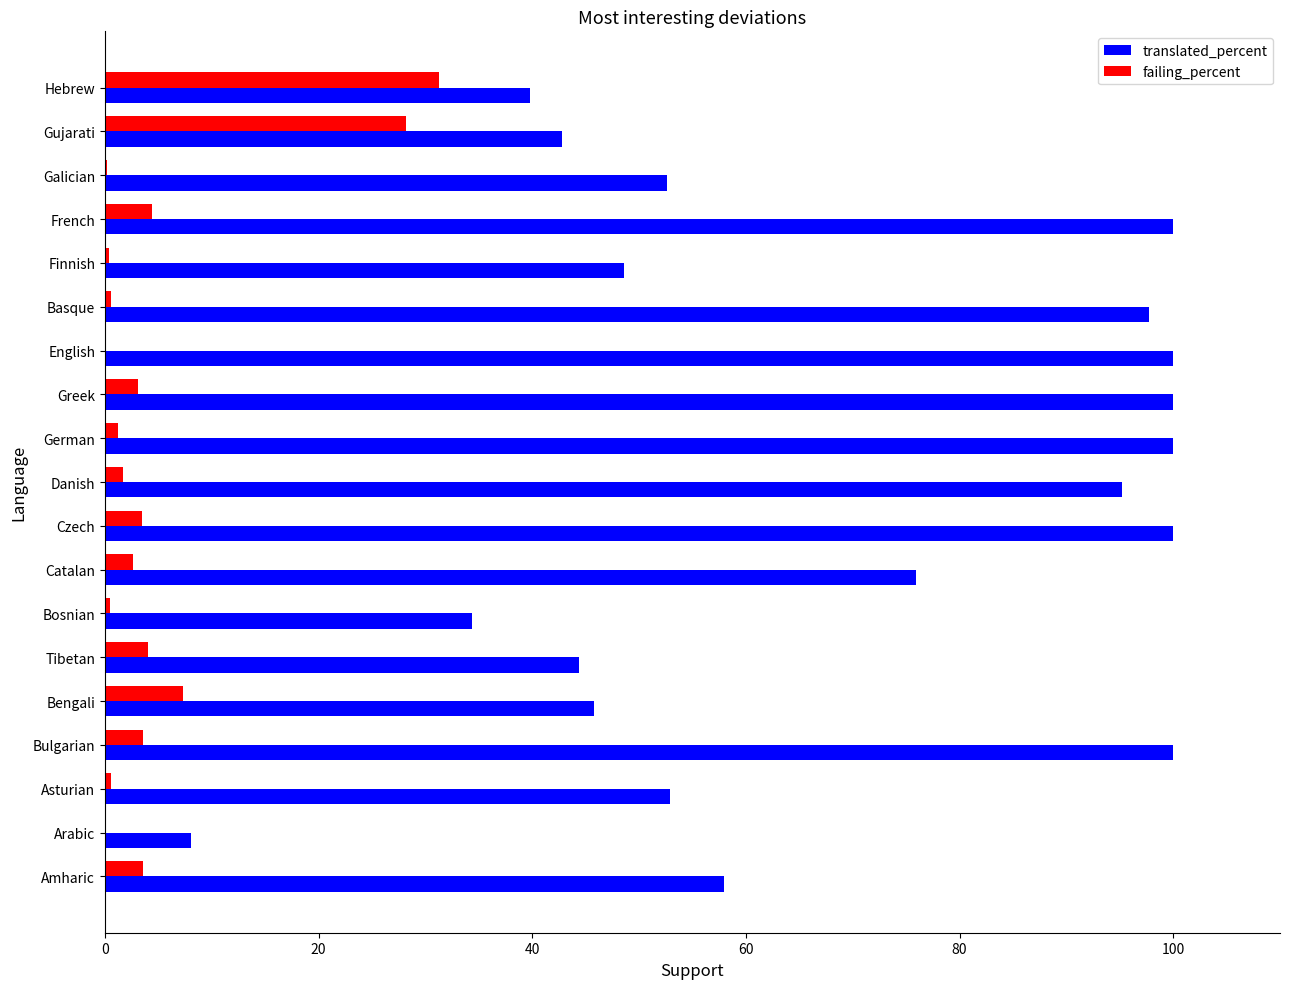

The value of translated_percent at English is 20.4. True or false?

False